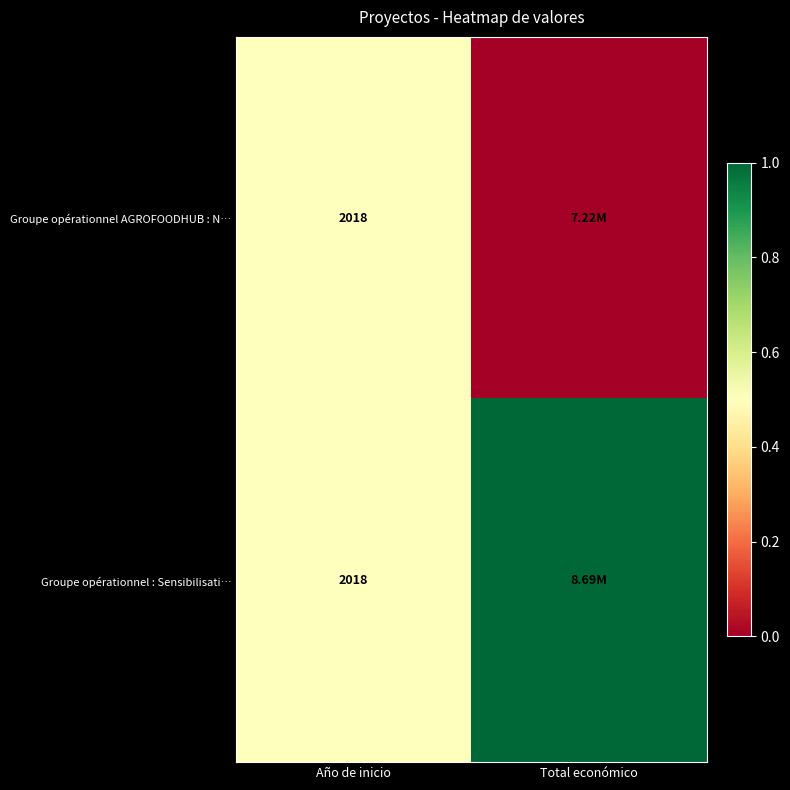

The Groupe opérationnel AGROFOODHUB : N… series shows 0.7 at Año de inicio. True or false?

False